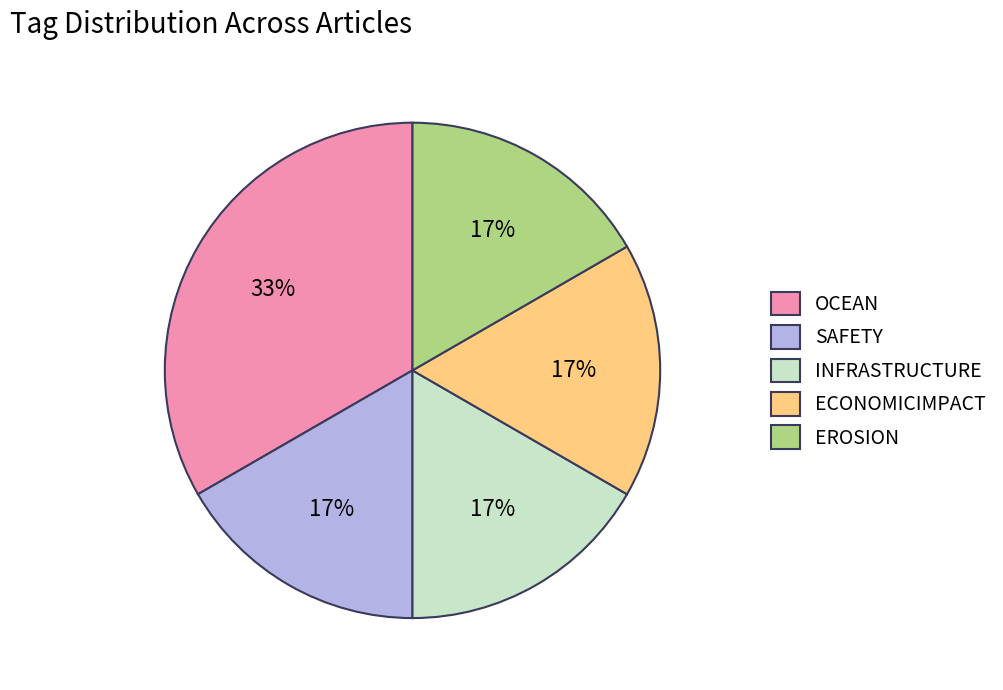

To the nearest percent, what is the average slice percentage?

20%